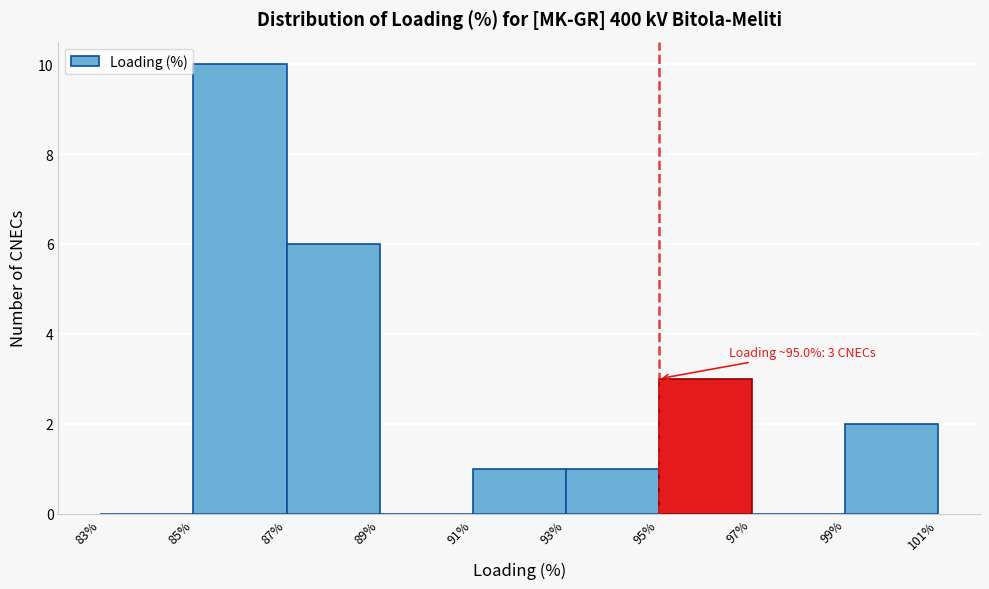

Over which range of the x-axis is the bar tallest?

85% to 87%